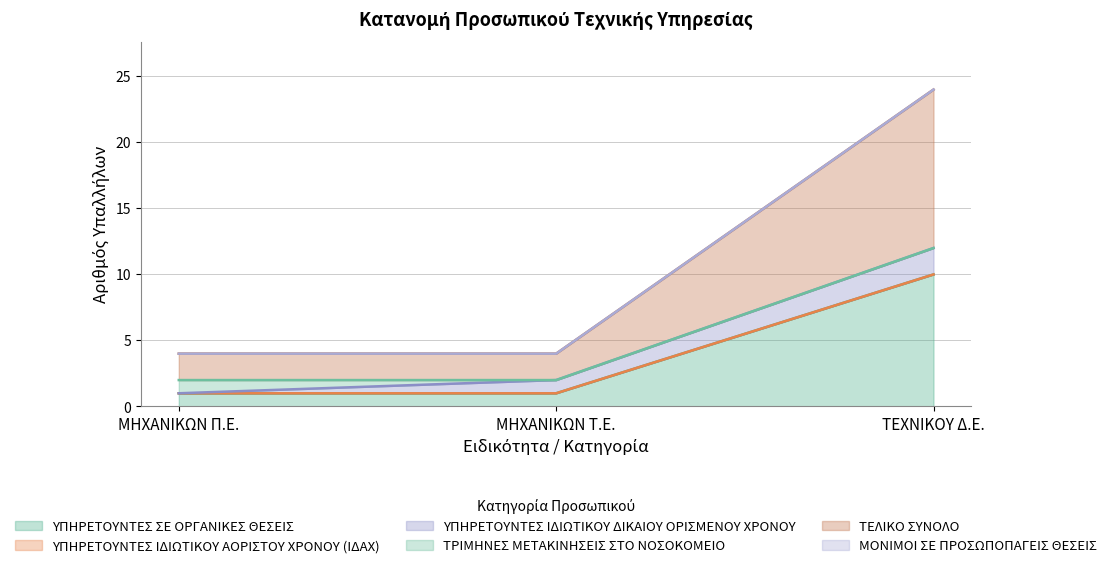

What is the sum of all ΥΠΗΡΕΤΟΥΝΤΕΣ ΣΕ ΟΡΓΑΝΙΚΕΣ ΘΕΣΕΙΣ values?

12